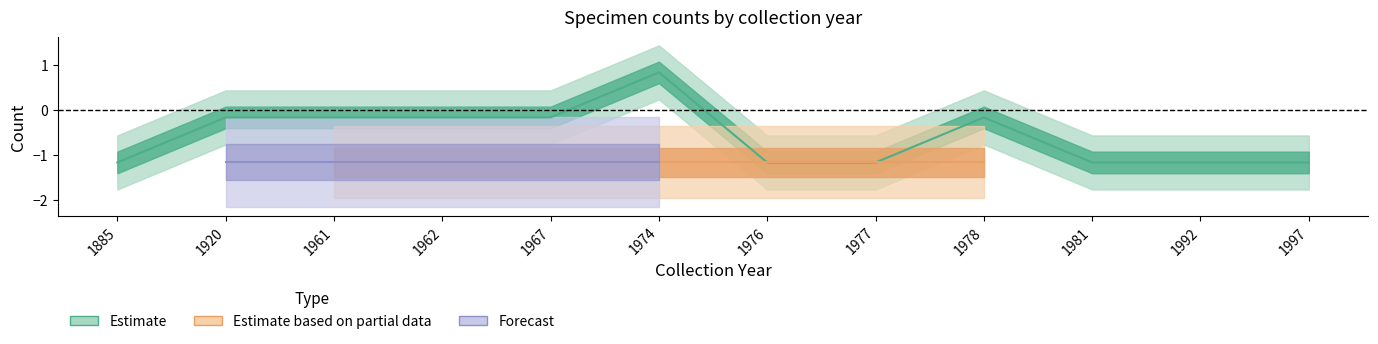

Is this an area chart (filled region under the line)?

No